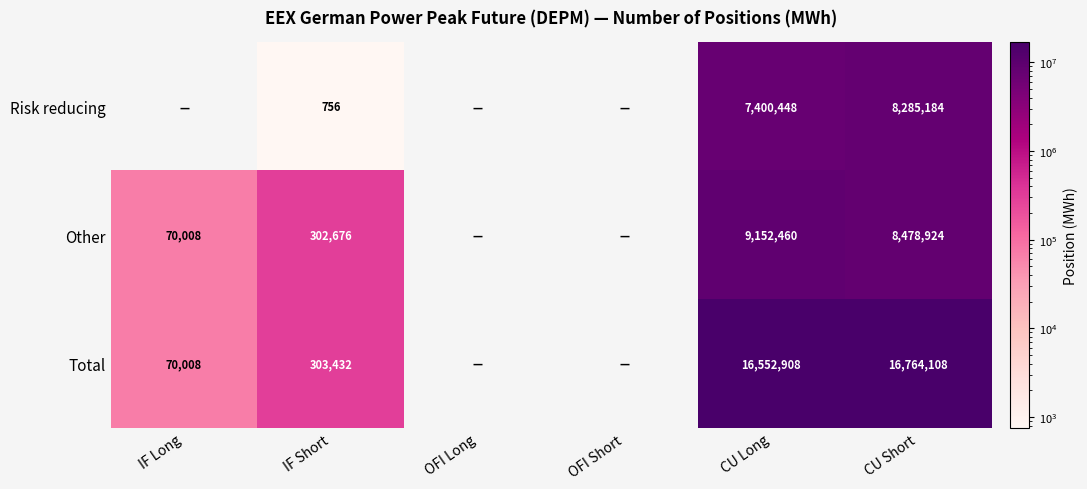

The value of Total at IF Short is 303432. True or false?

True